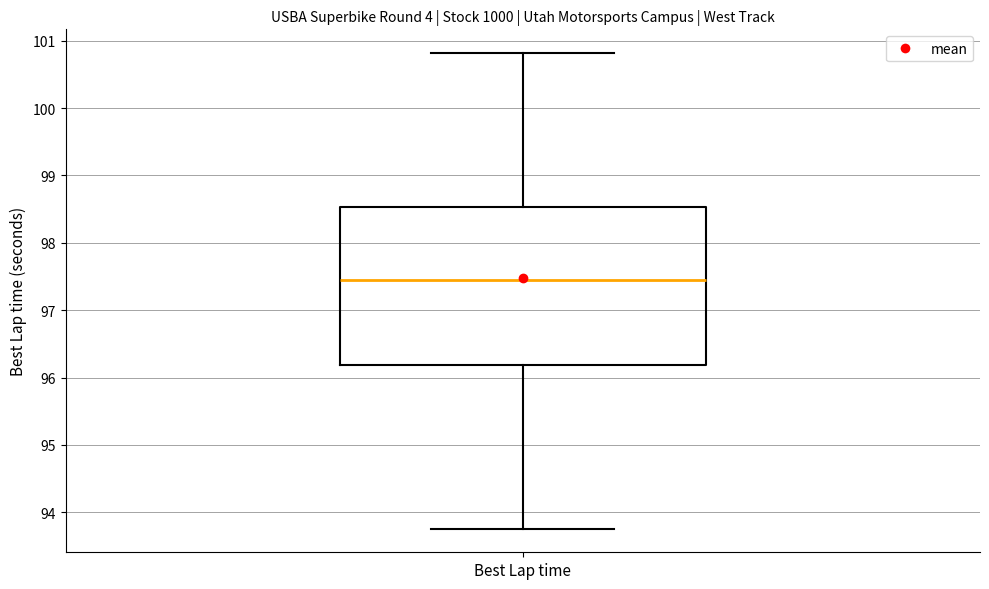

Where does the upper whisker of the box for Best Lap time end on the y-axis? The values are not printed on the chart, so give them approximately, as read against the axis.

100.8